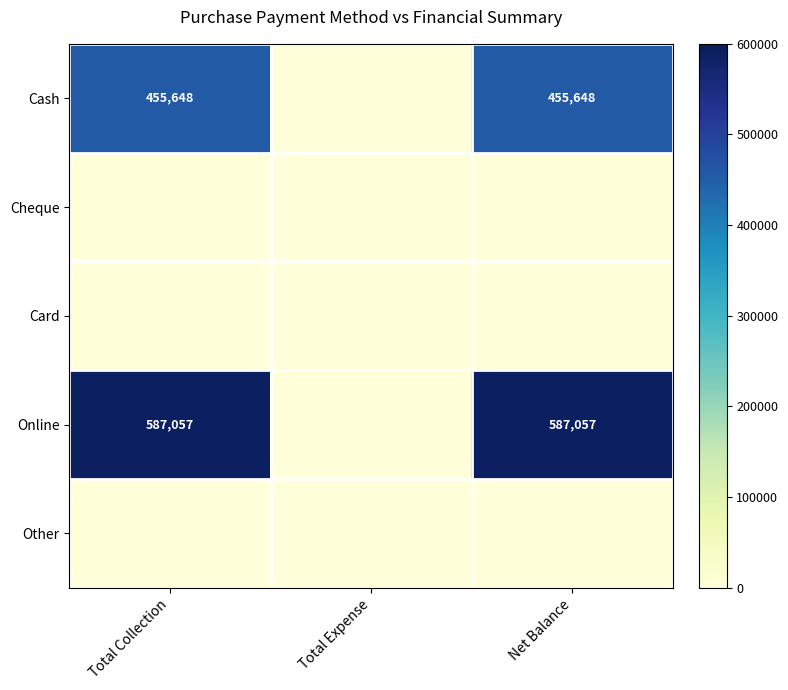

Is it true that Cash equals 455648 at Total Collection?

True